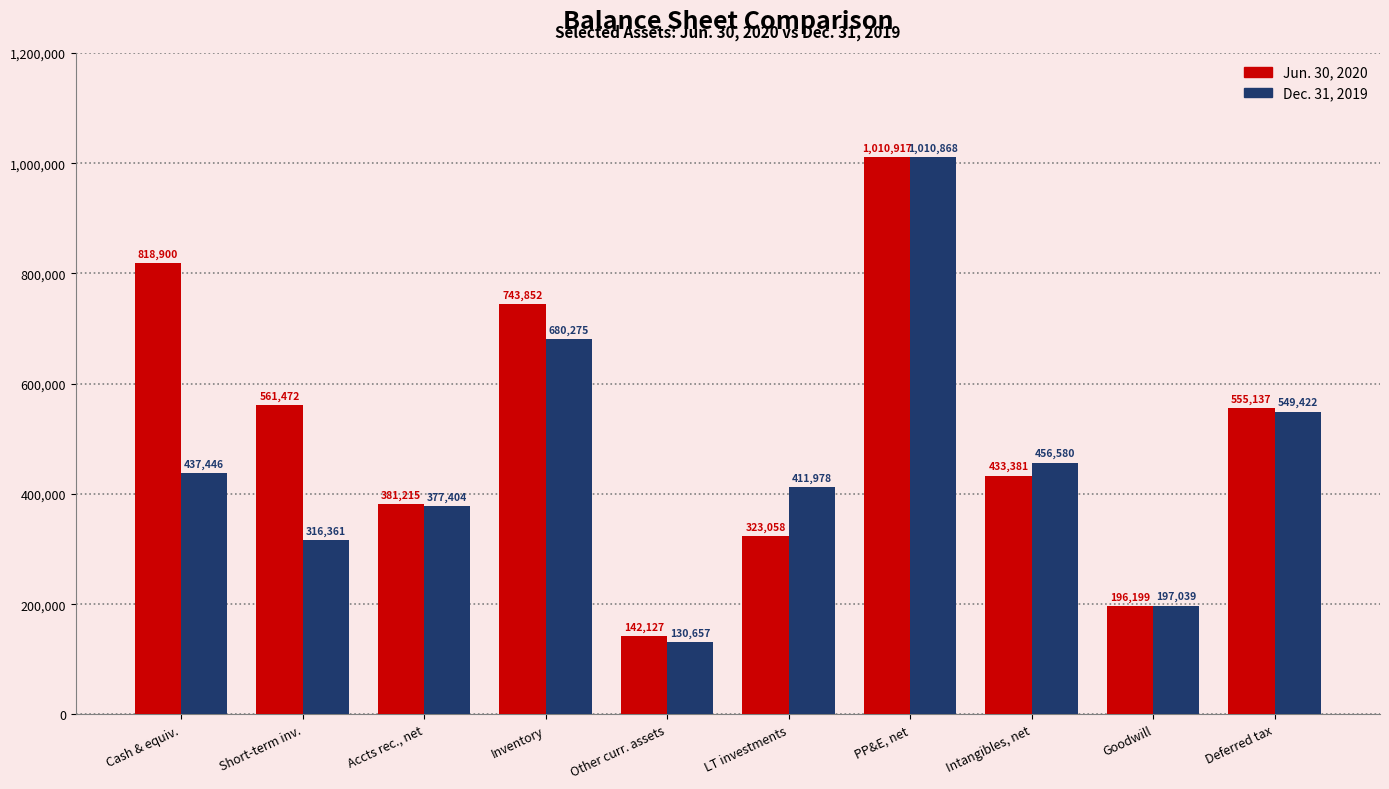

Rank the series by their average value, from lowest to highest.

Dec. 31, 2019, Jun. 30, 2020